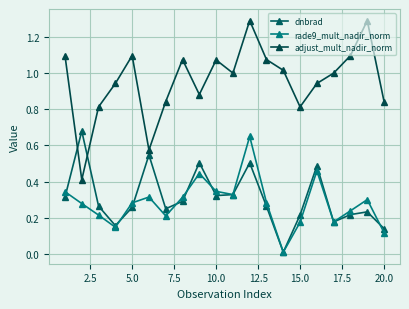

How many categories are shown in the chart?

20